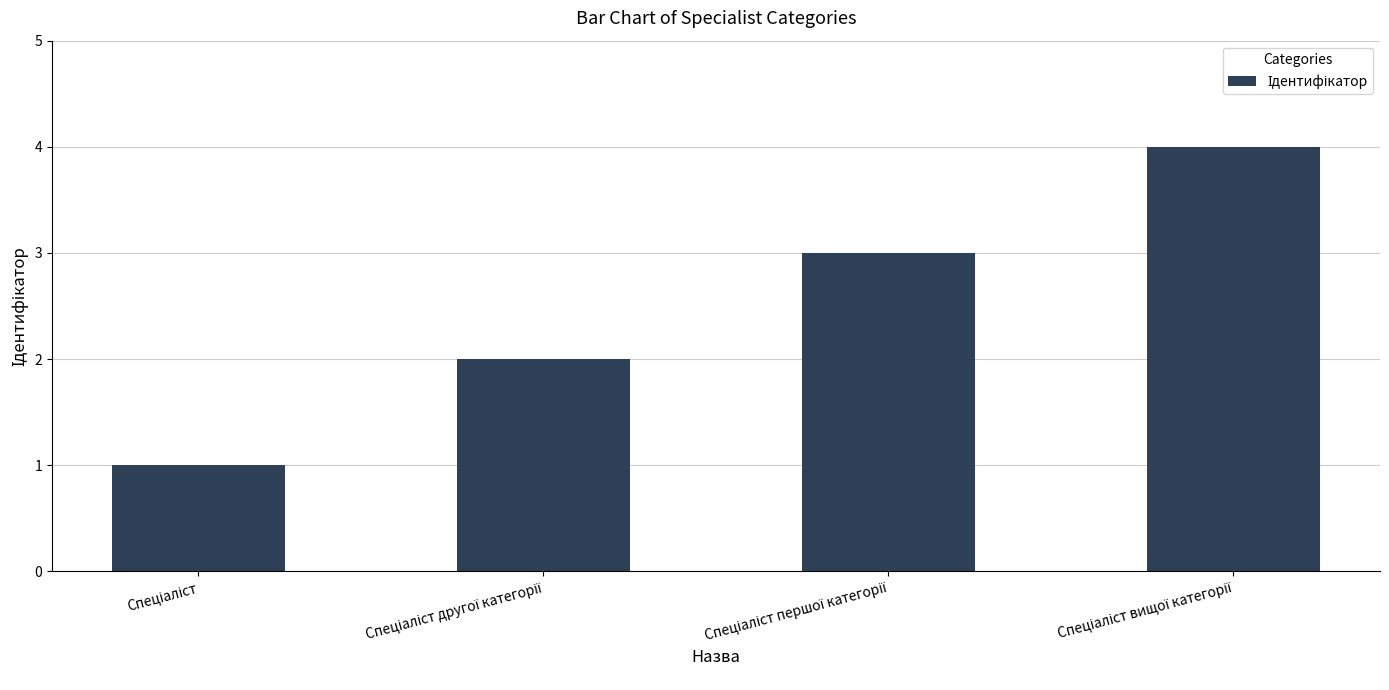

How many bars are there in total?

4